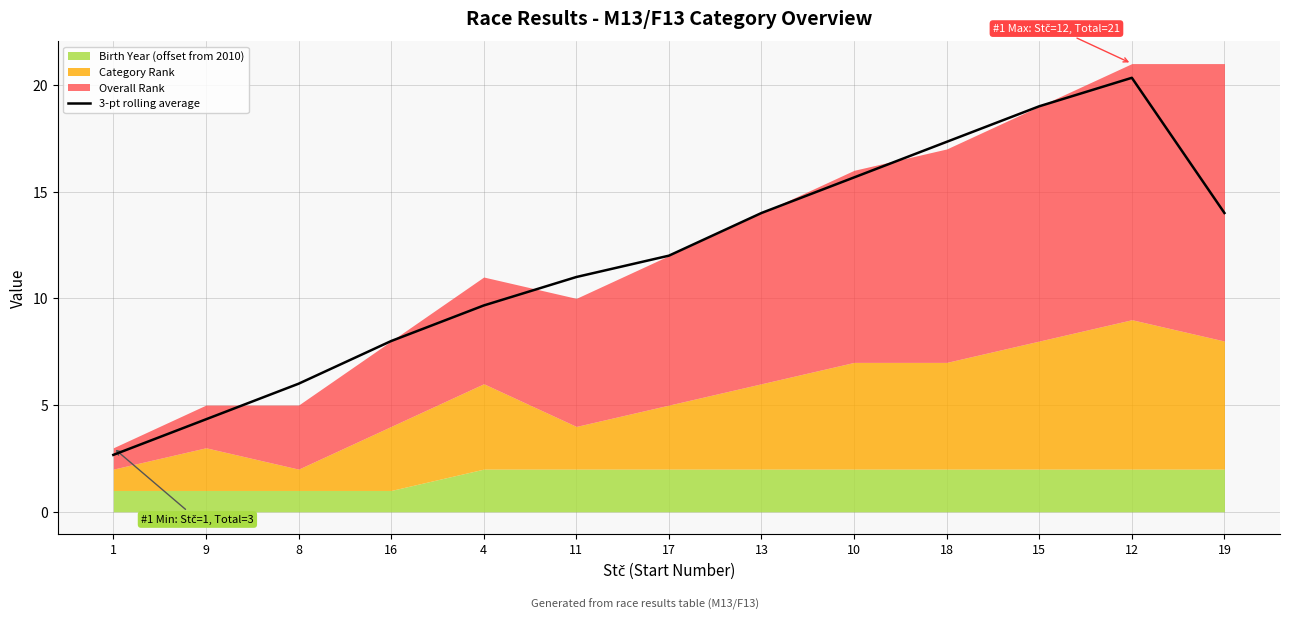

List the labels in order of value, largest first.

12, 15, 18, 10, 13, 19, 17, 11, 4, 16, 8, 9, 1